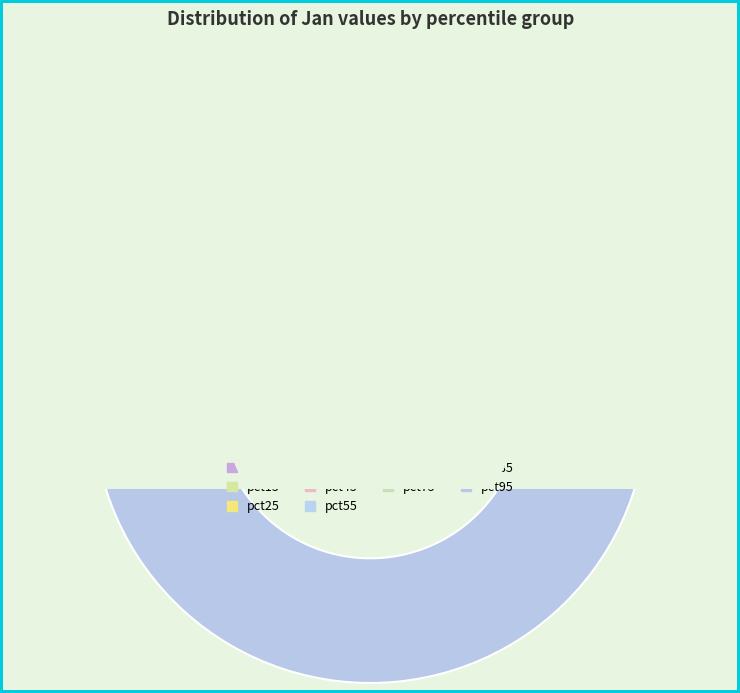

Combined, what portion of the pie is pct15 and pct55?

8.2%